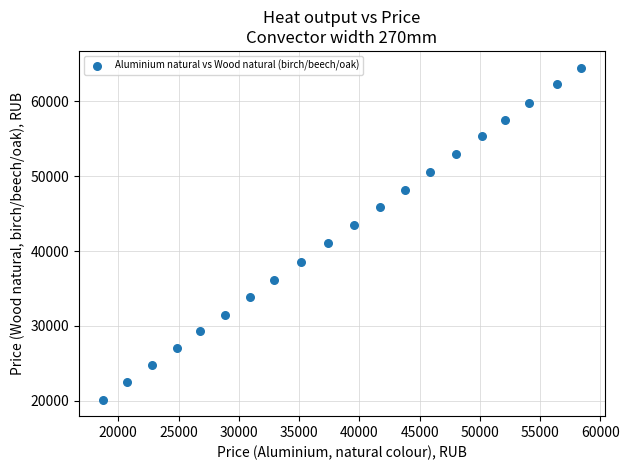

What is the range of Y values (max minus min)?

44308.7